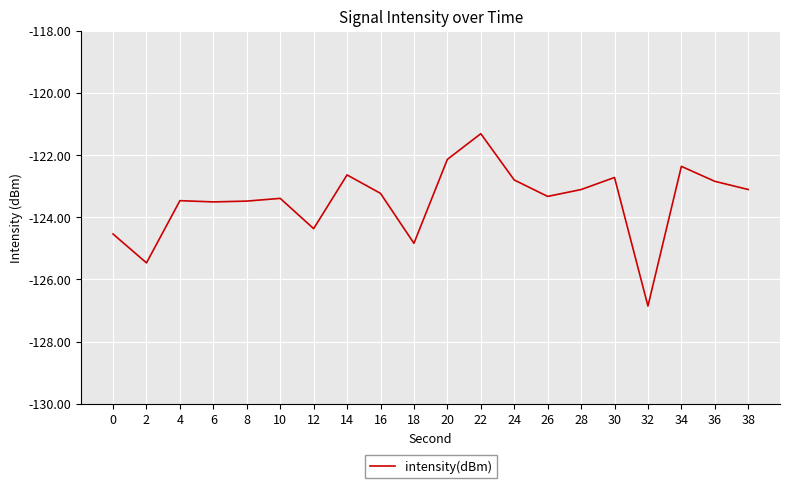

What is the difference between the second highest and minimum values?

4.7